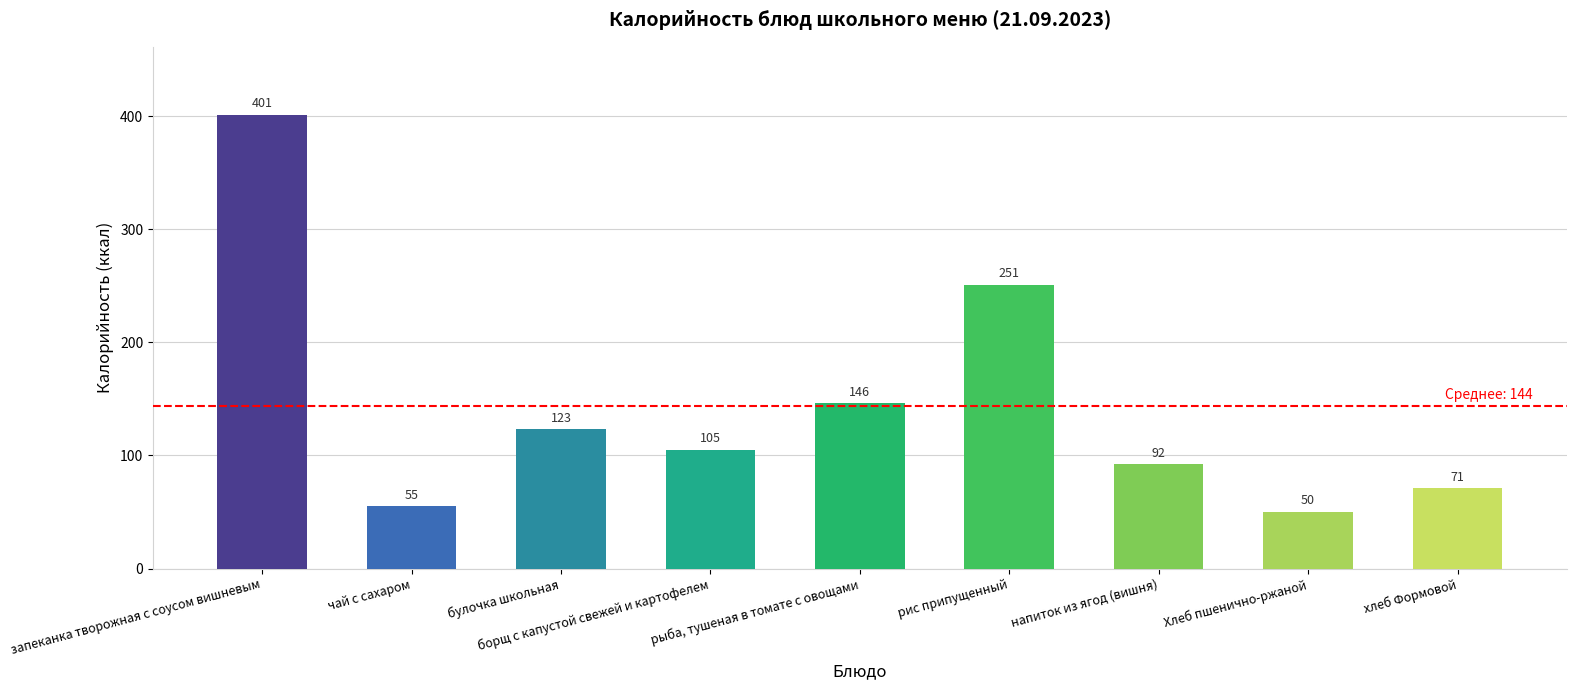

What is the label of the 6th bar from the left?

рис припущенный